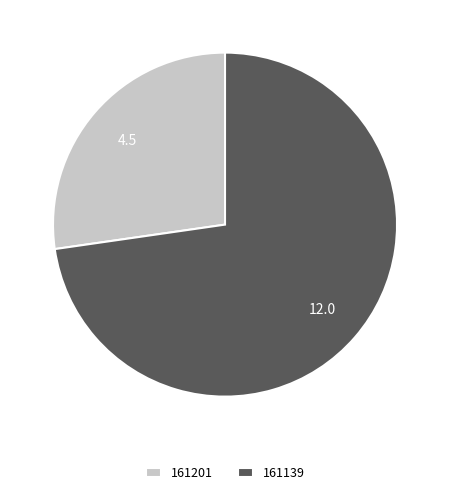

What is the majority slice?

161139